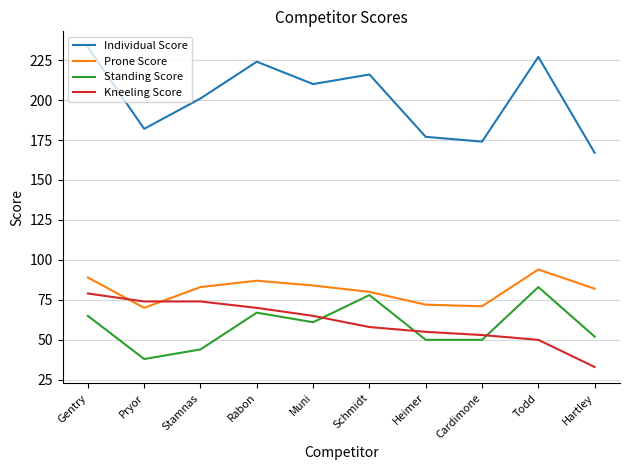

At how many categories does at least one series exceed 103?

10